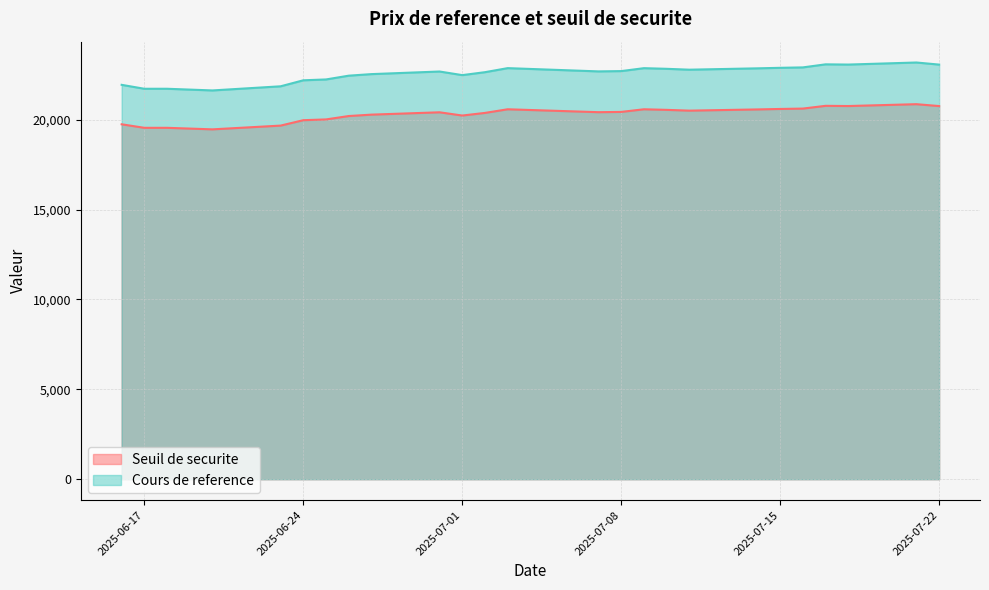

Count the number of data series in this chart.

2